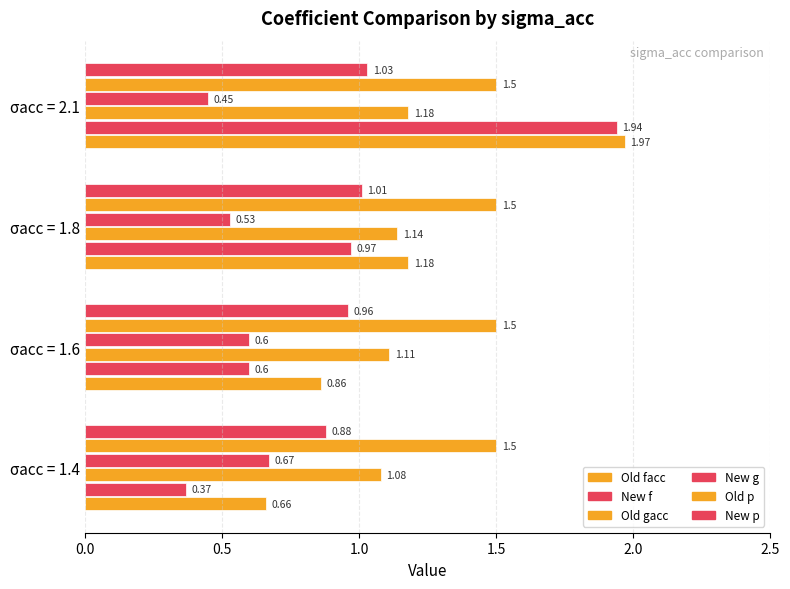

How many values in the Old facc series exceed 1?

2